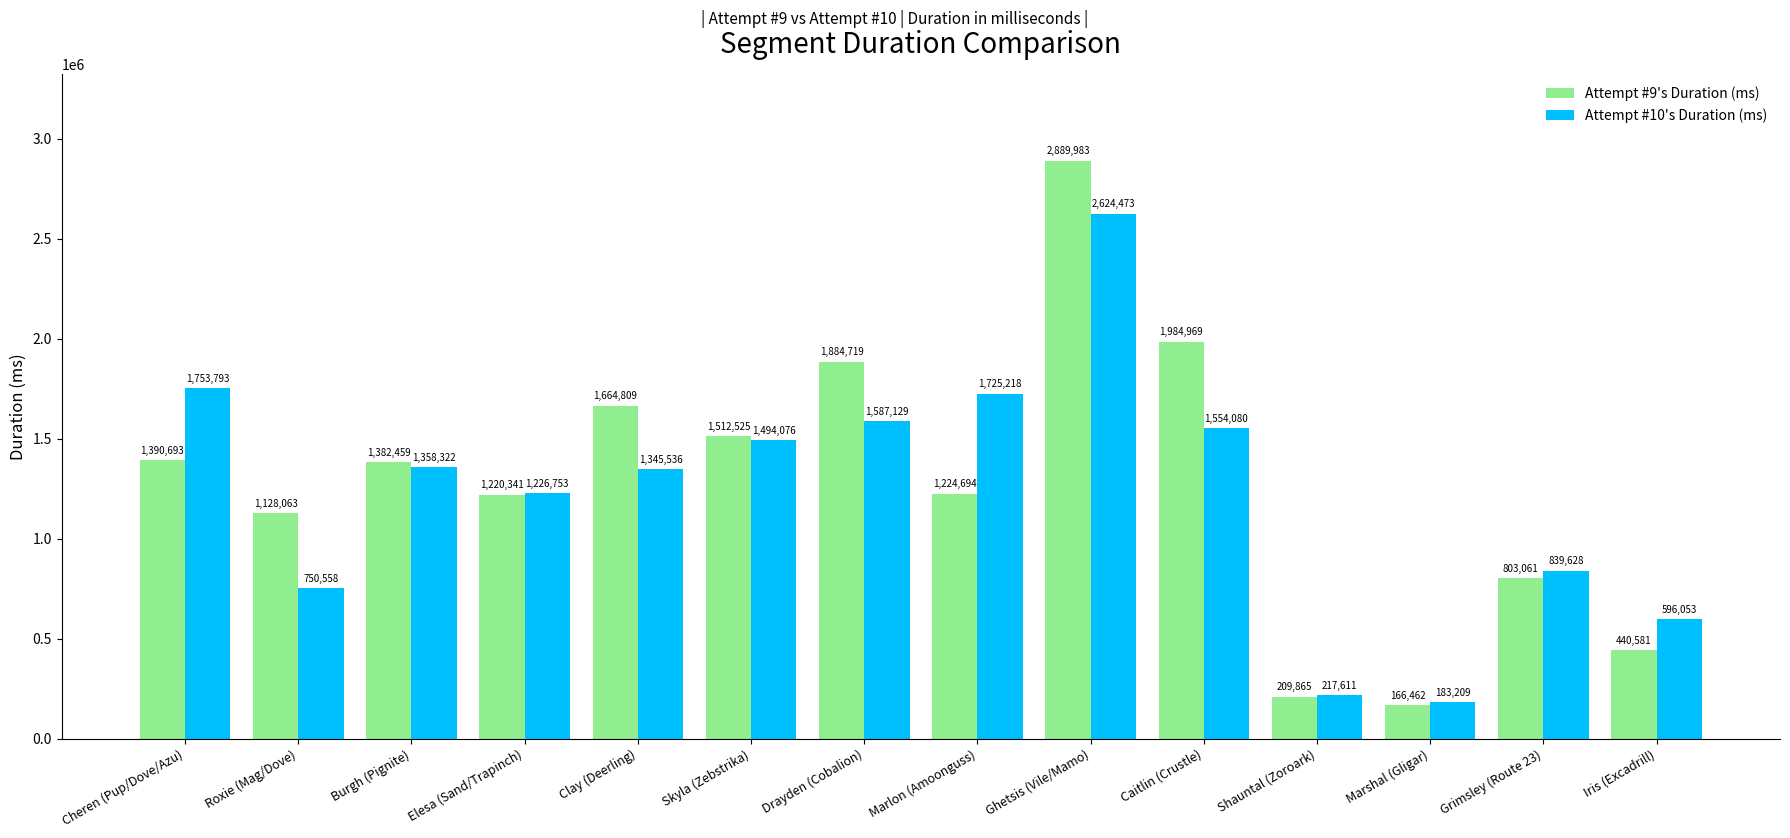

Which category has the highest value across all series?

Ghetsis (Vile/Mamo)